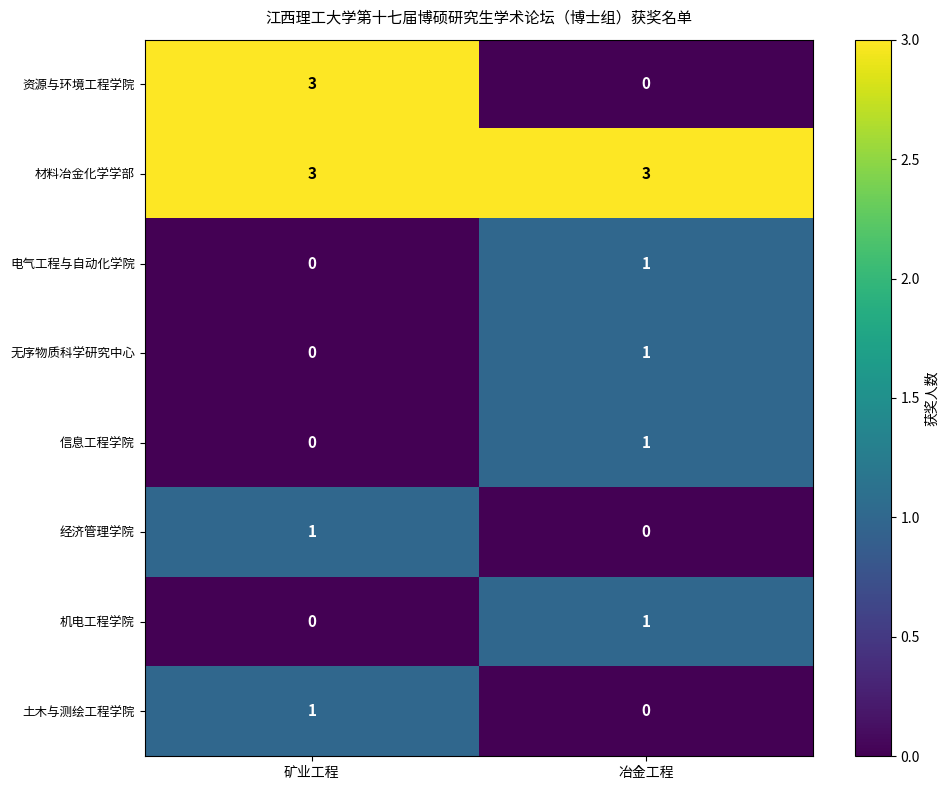

Reading left to right, extract all data points from this chart.

资源与环境工程学院: 矿业工程=3	冶金工程=0
材料冶金化学学部: 矿业工程=3	冶金工程=3
电气工程与自动化学院: 矿业工程=0	冶金工程=1
无序物质科学研究中心: 矿业工程=0	冶金工程=1
信息工程学院: 矿业工程=0	冶金工程=1
经济管理学院: 矿业工程=1	冶金工程=0
机电工程学院: 矿业工程=0	冶金工程=1
土木与测绘工程学院: 矿业工程=1	冶金工程=0